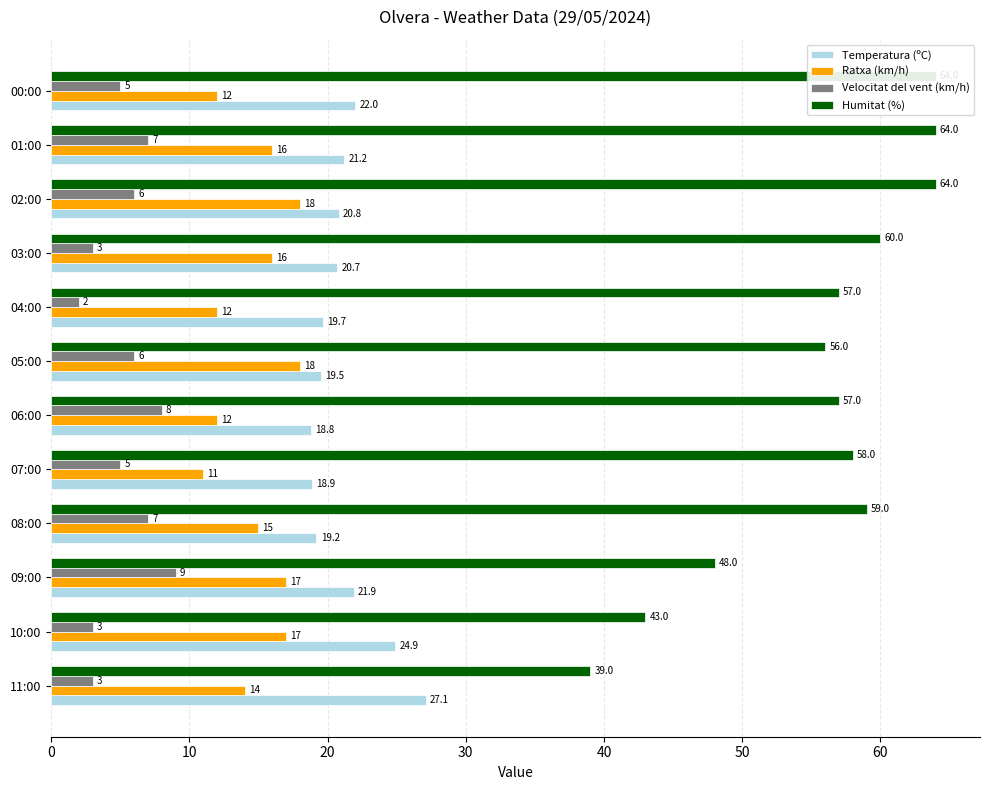

What is the average value of the Humitat (%) series?

55.8